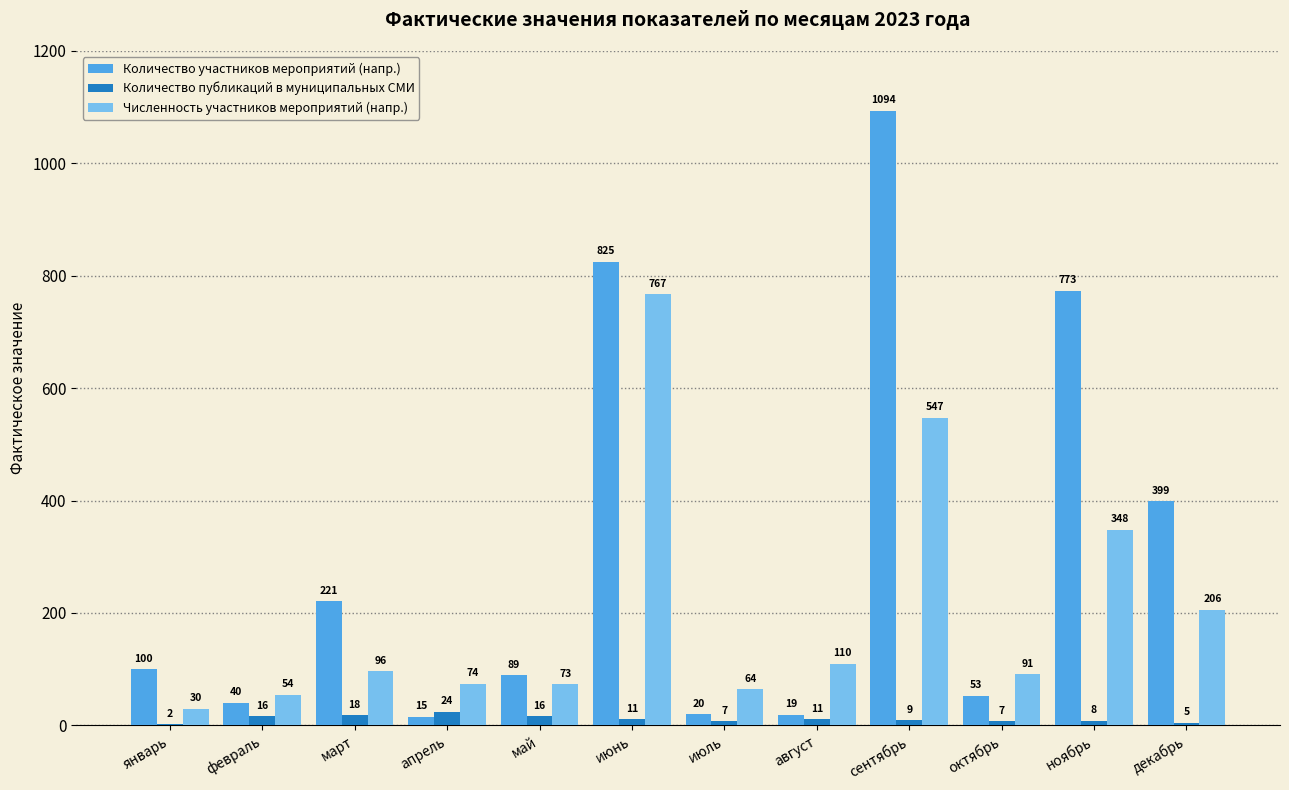

Between июль and ноябрь, which series saw the biggest shift?

Количество участников мероприятий (напр.)